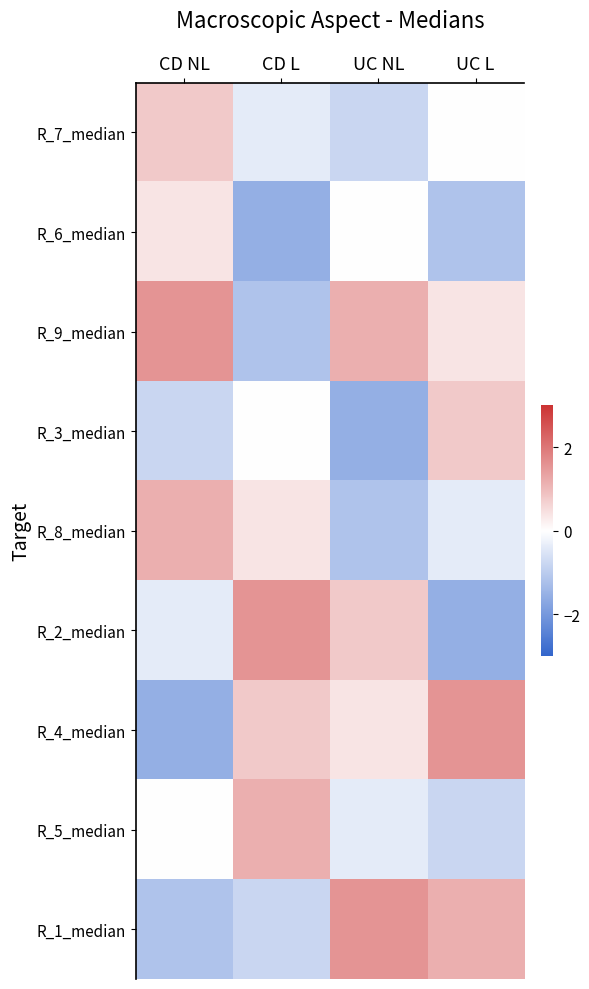

Rank the series at UC L from highest to lowest value.

R_4_median, R_1_median, R_3_median, R_9_median, R_7_median, R_8_median, R_5_median, R_6_median, R_2_median